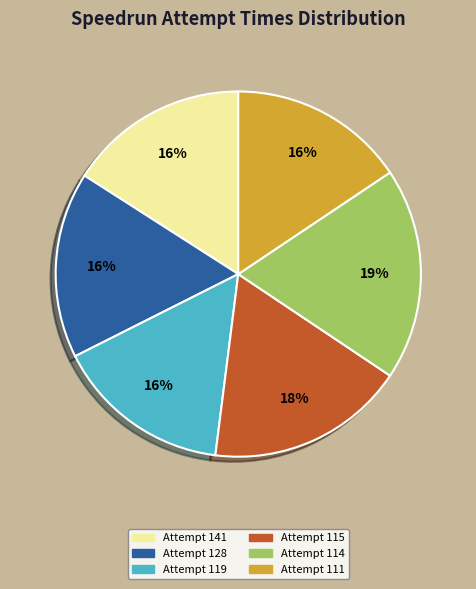

To the nearest percent, what is the average slice percentage?

17%